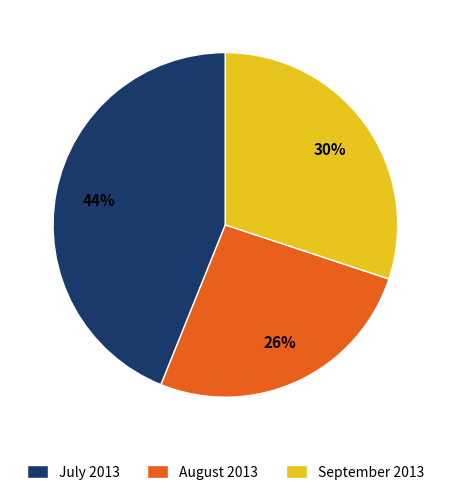

To the nearest percent, what percentage of the pie is August 2013?

26%